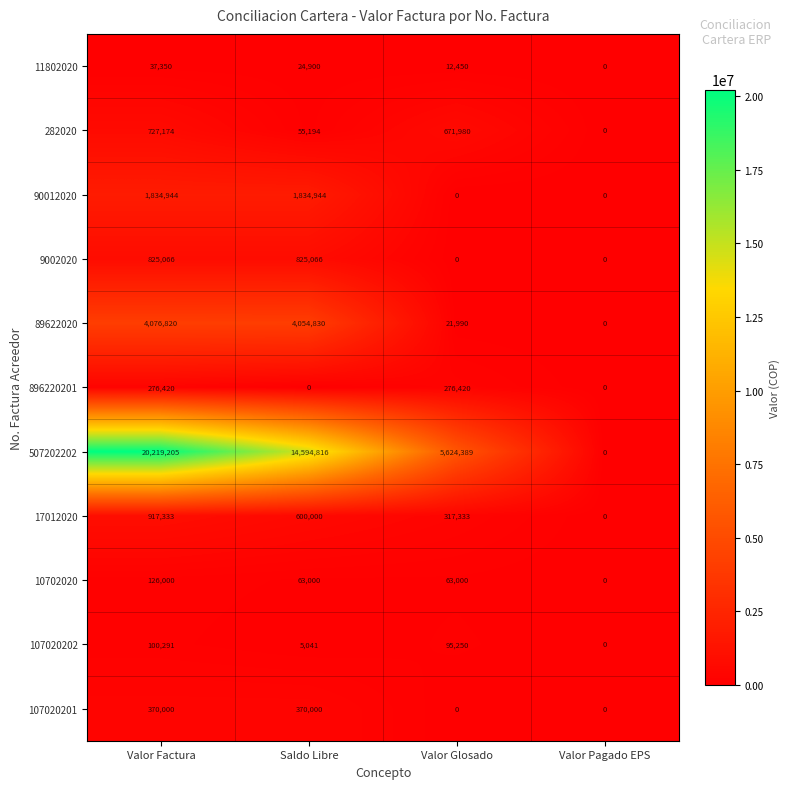

Which series has the largest range (max minus min)?

507202202